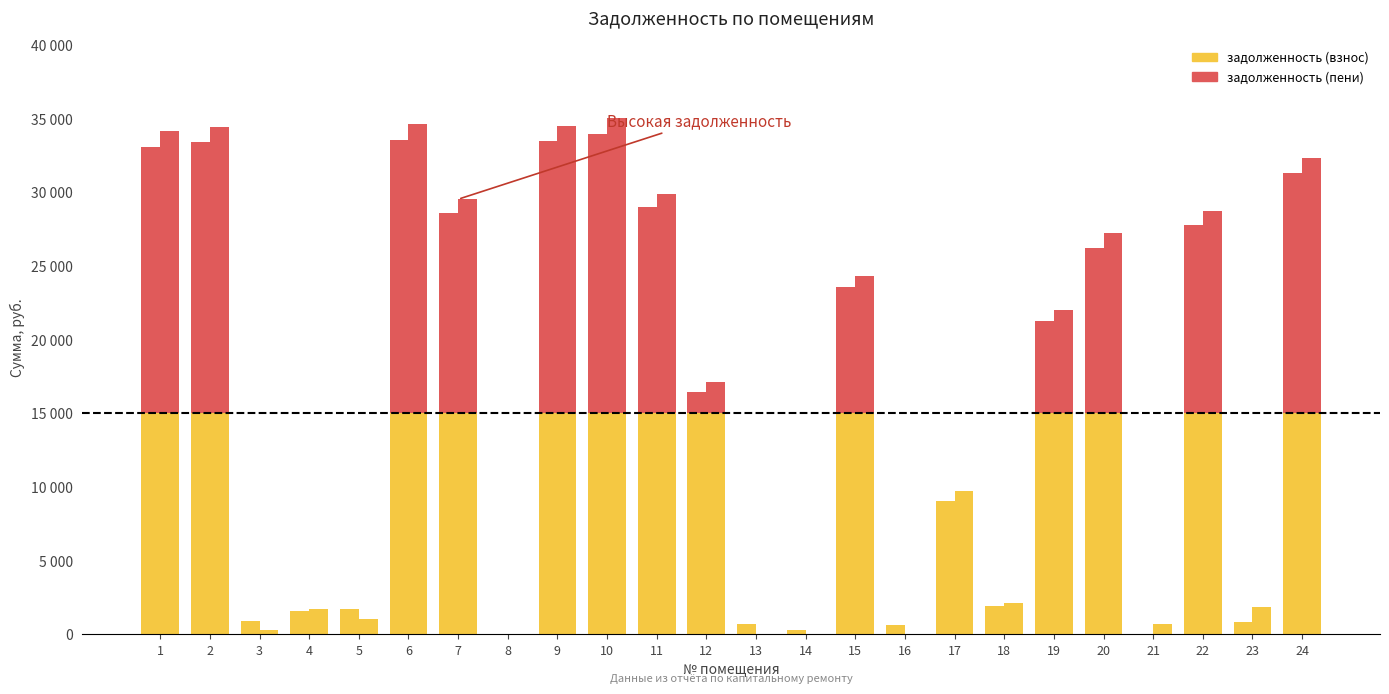

The value of задолженность (взнос) at 6 is 20919.5. True or false?

False